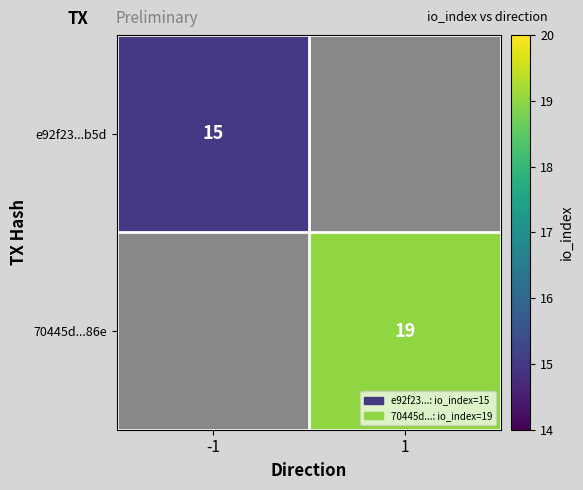

True or false: 70445d...86e has a value of 19 at 1.

True